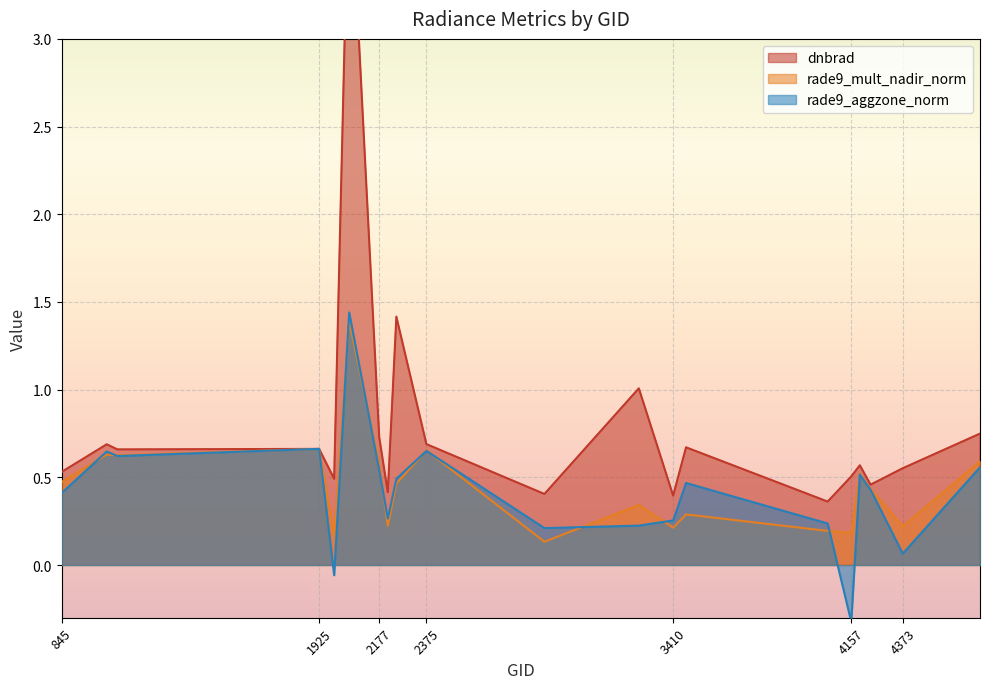

Where do rade9_mult_nadir_norm and dnbrad first cross each other?

1079 and 1925